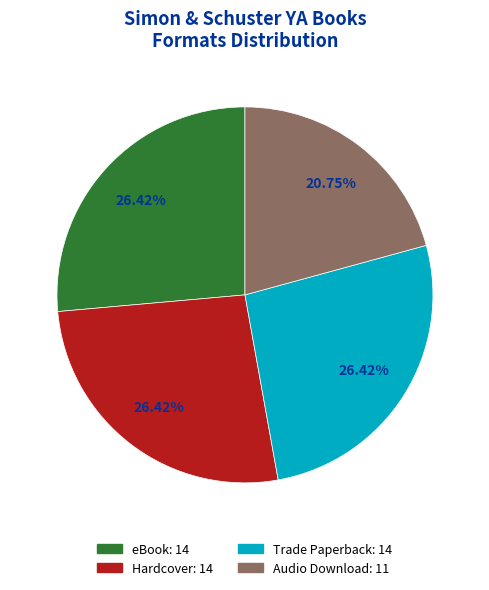

Is there a majority slice in this chart?

No